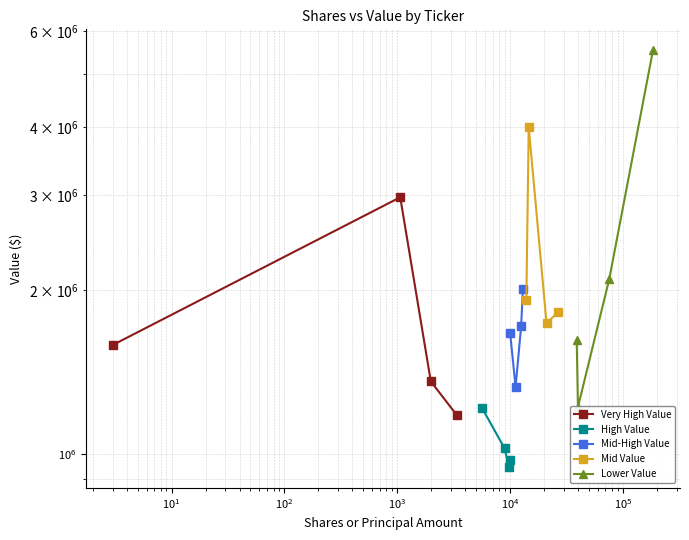

How many values in the Mid-High Value series are below 1718000?

2